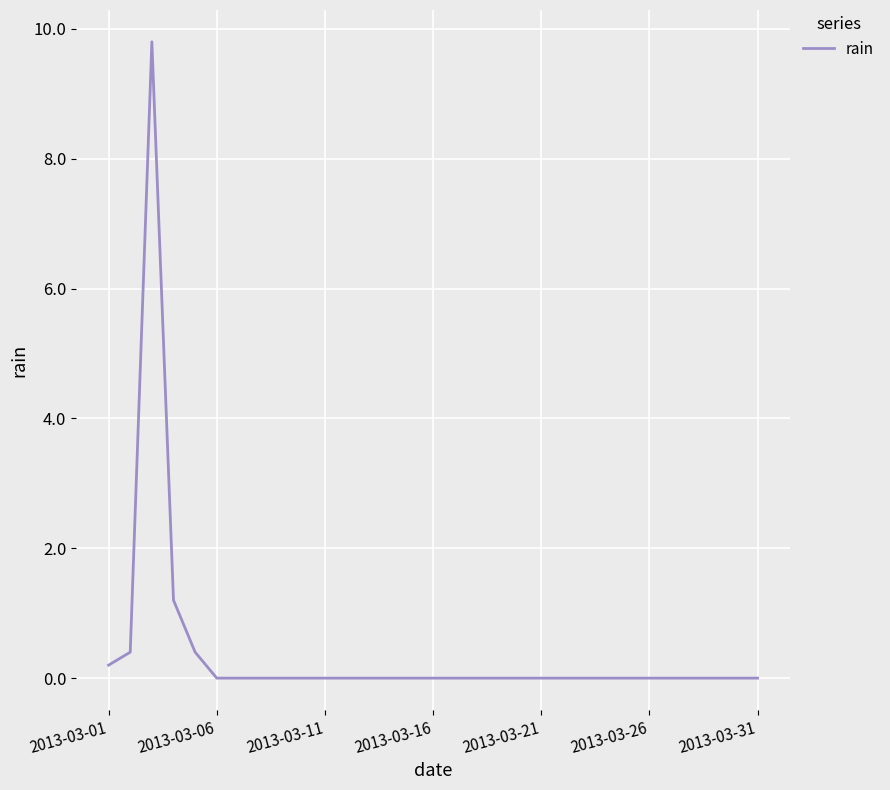

What is the greatest value displayed?

9.8